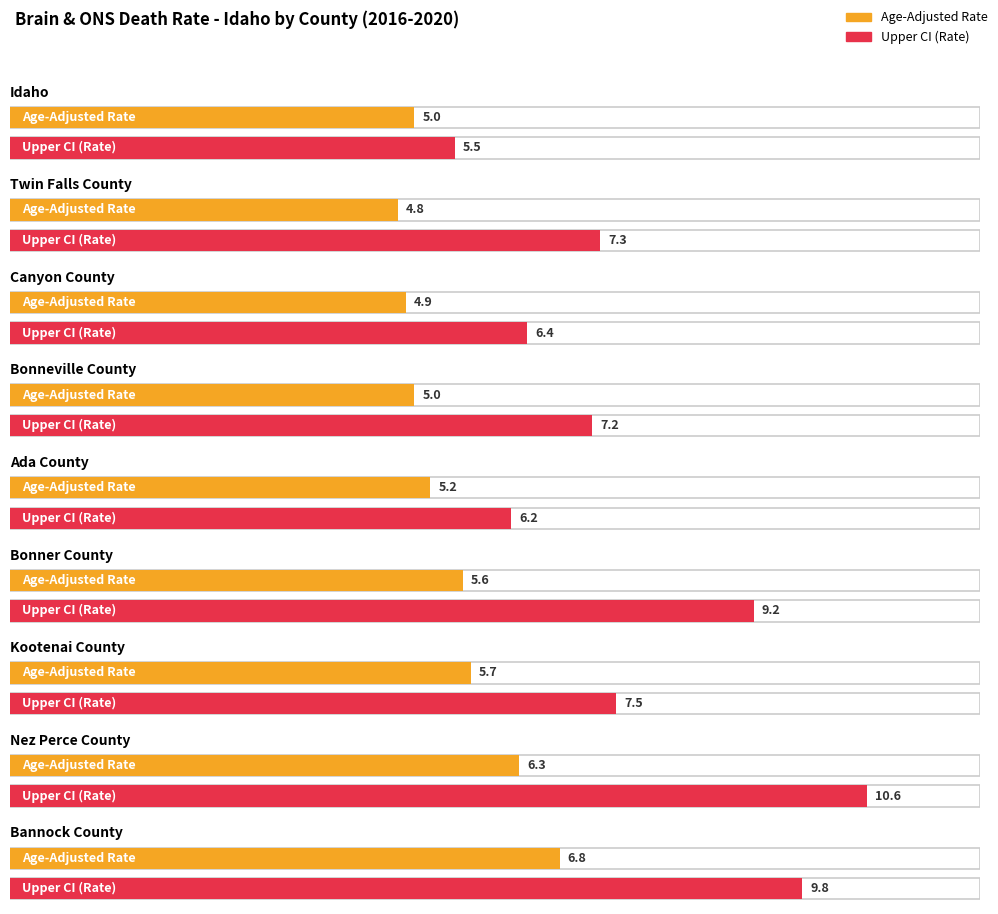

What is the sum of all Upper CI (Rate) values?

69.7